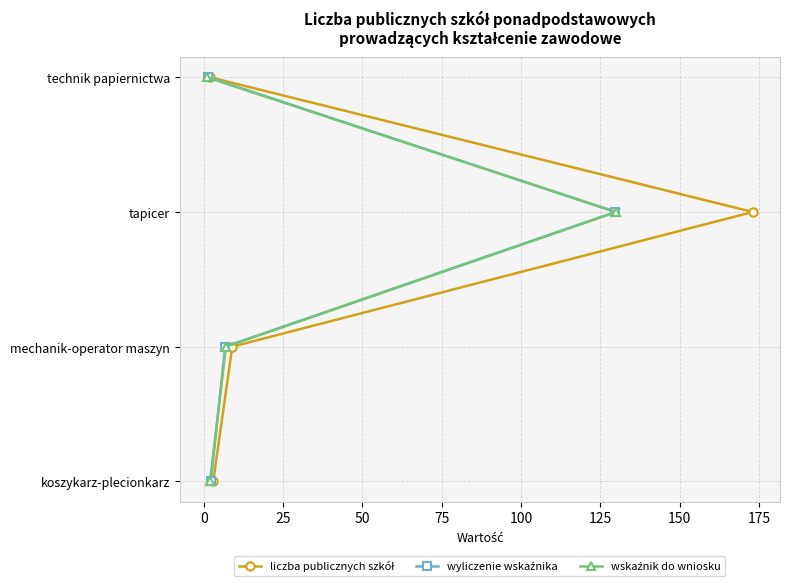

How many lines are shown in the chart?

3